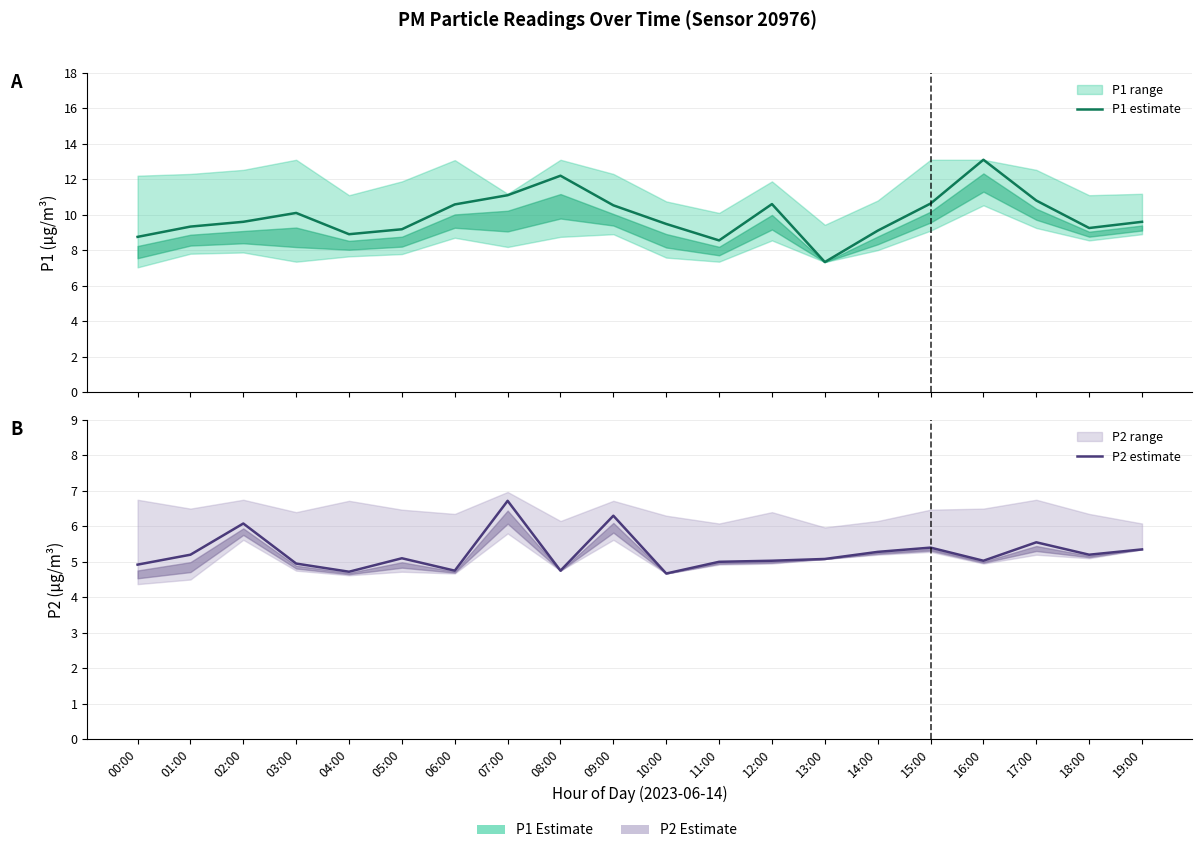

What is the label of the 5th point from the right?

15:00